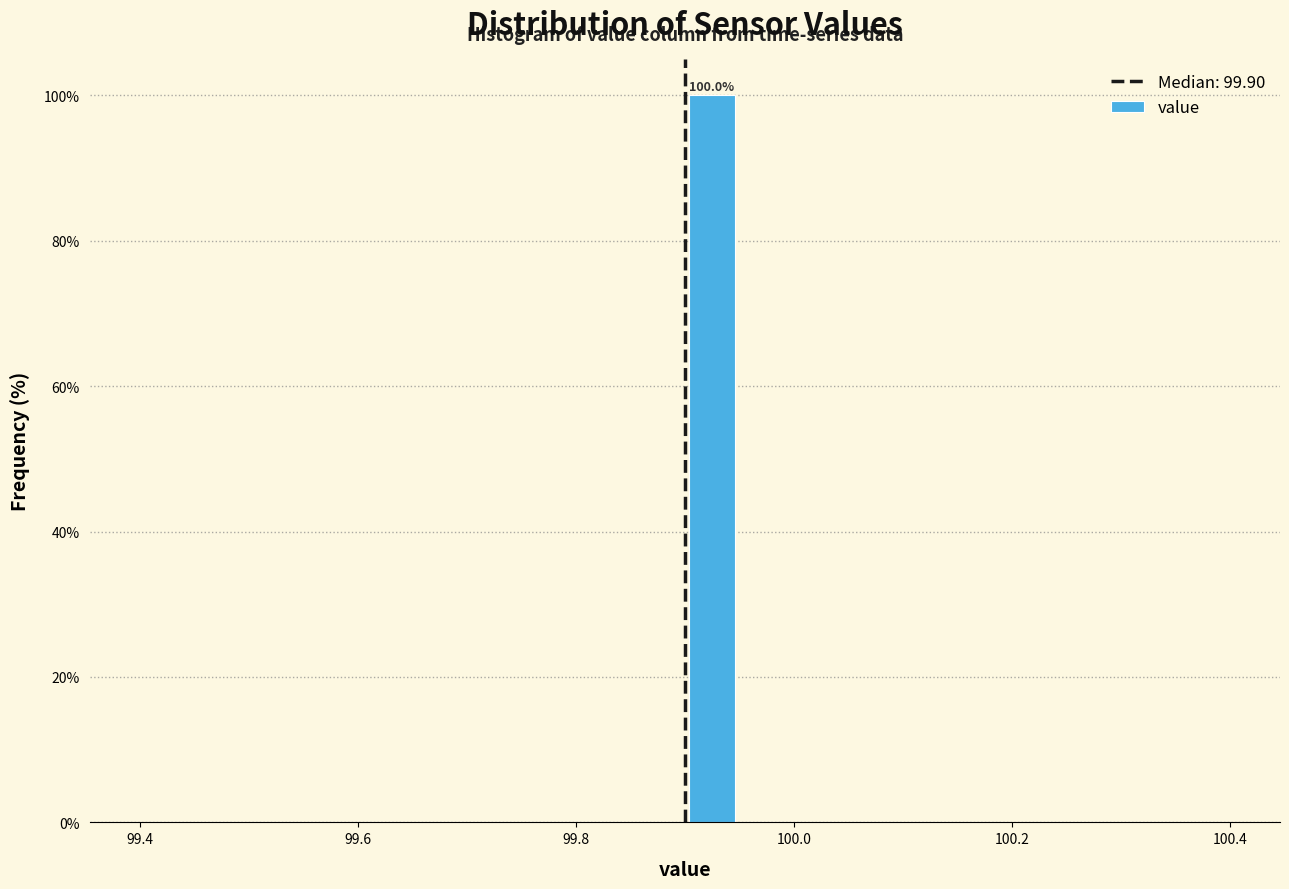

Read against the x-axis, roughly where is the centre of the tallest bar?

99.92